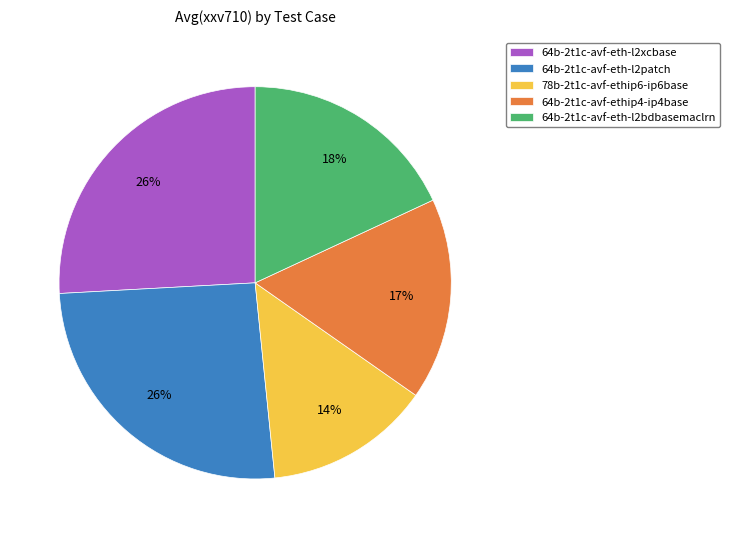

Is it true that 78b-2t1c-avf-ethip6-ip6base is 14% of the pie?

True